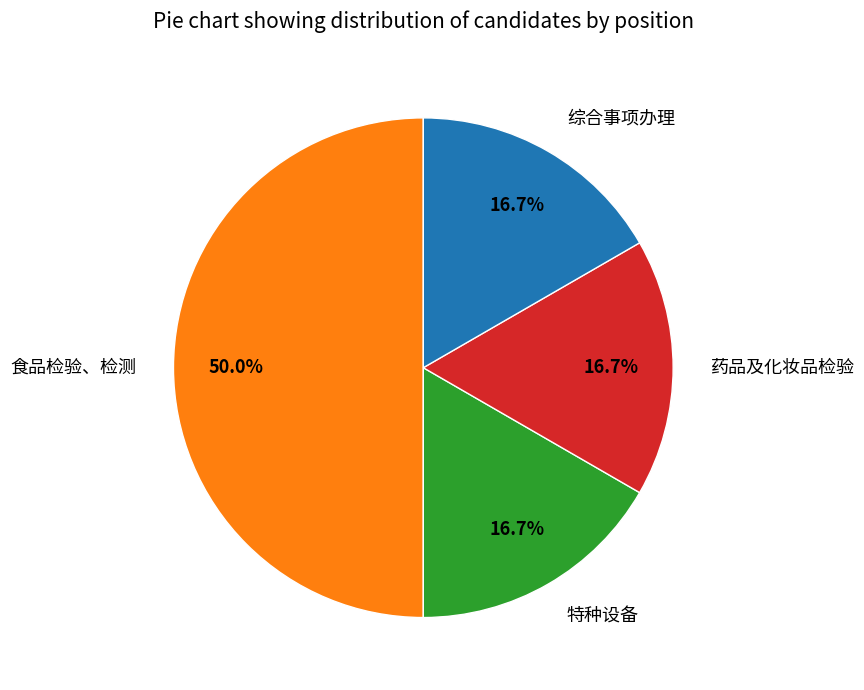

To the nearest percent, what is the difference between the largest and smallest slice percentages?

33%